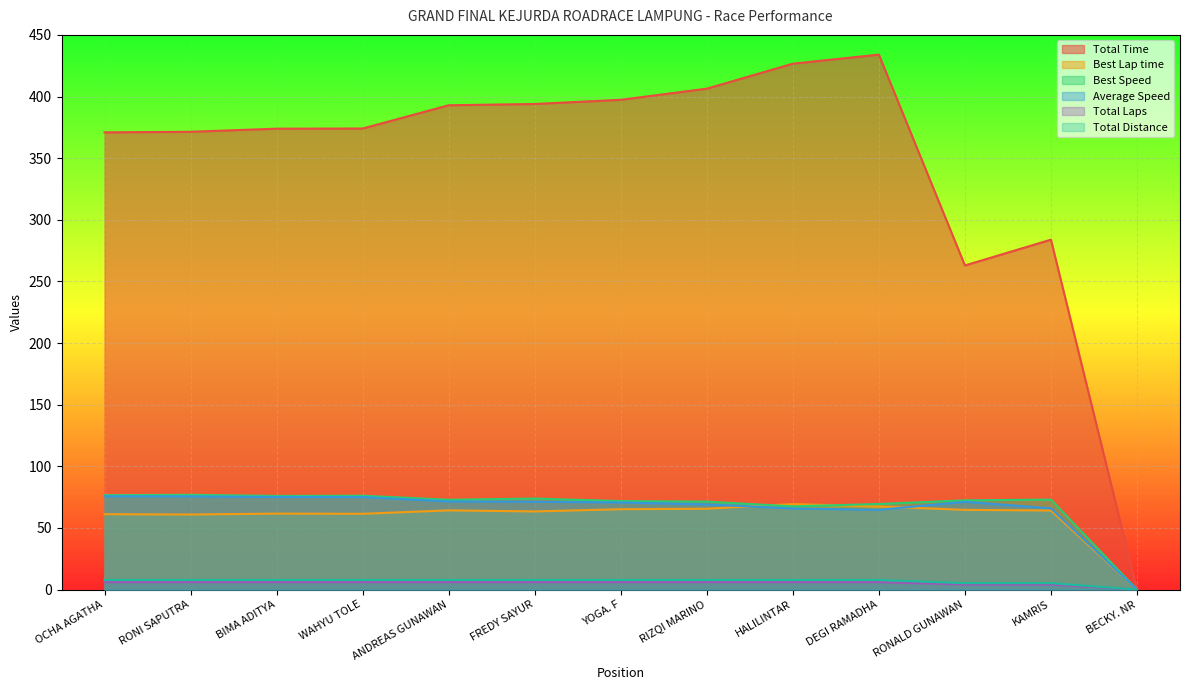

What position from the right is DEGI RAMADHA?

4